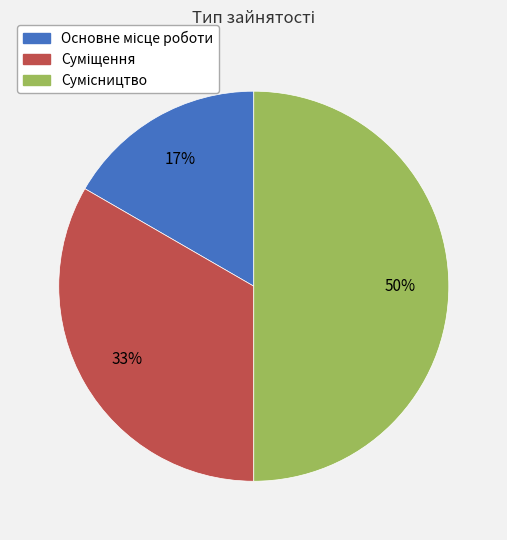

To the nearest percent, what is the average slice percentage?

33%